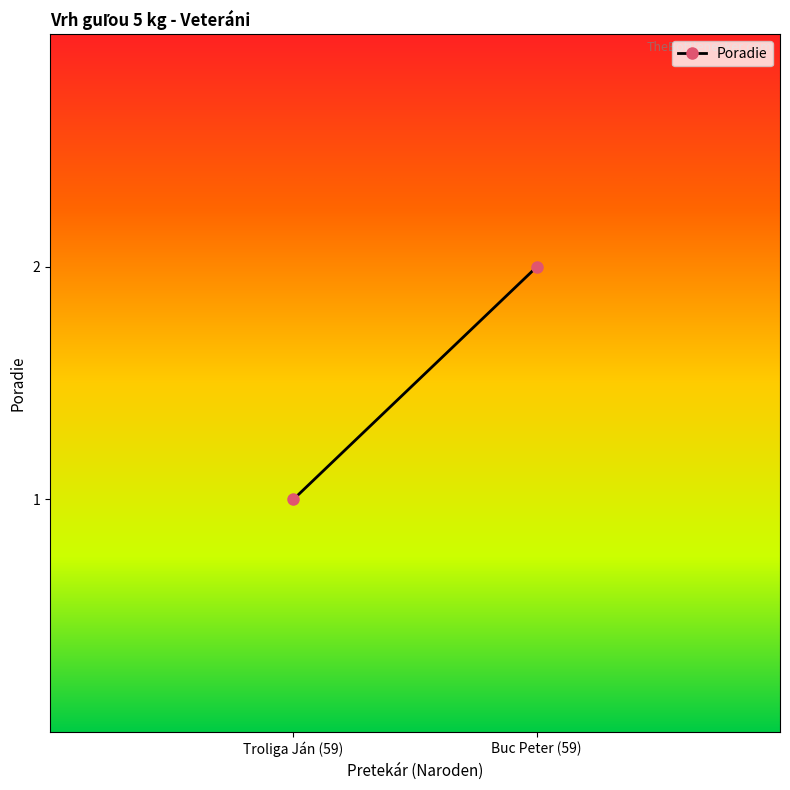

What is the label of the 2nd point from the right?

Troliga Ján (59)